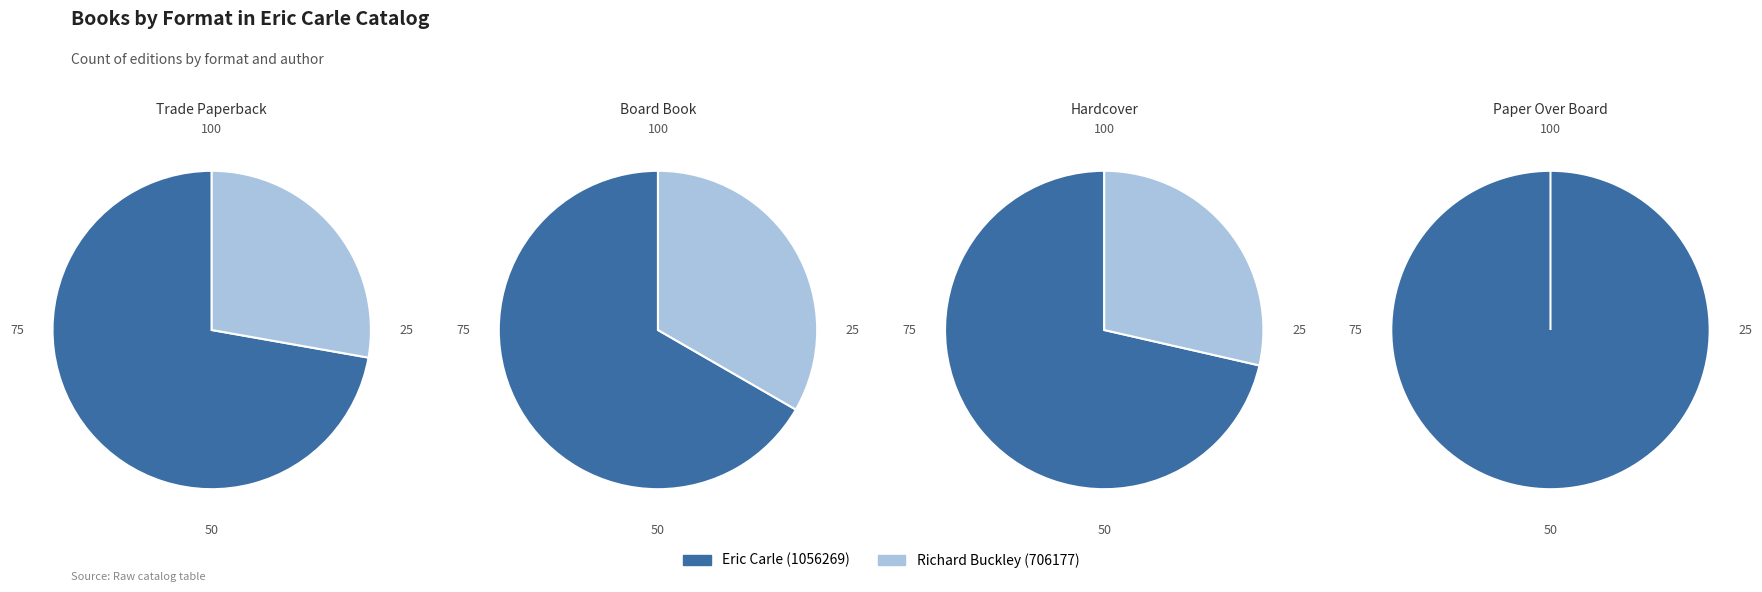

Count the number of slices in the pie.

2